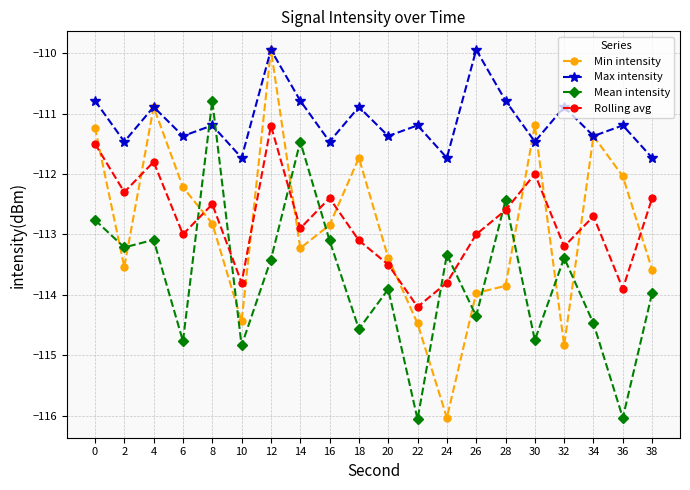

At which label is Min intensity closest to -112?

36